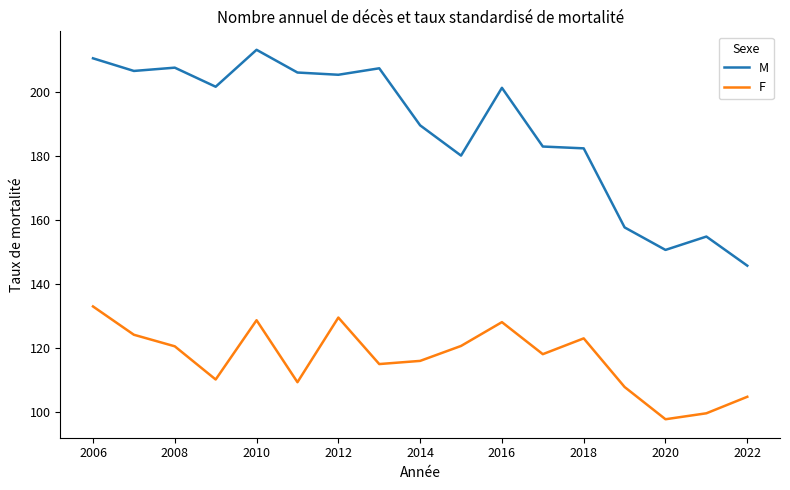

Which series has the largest total across all categories?

M